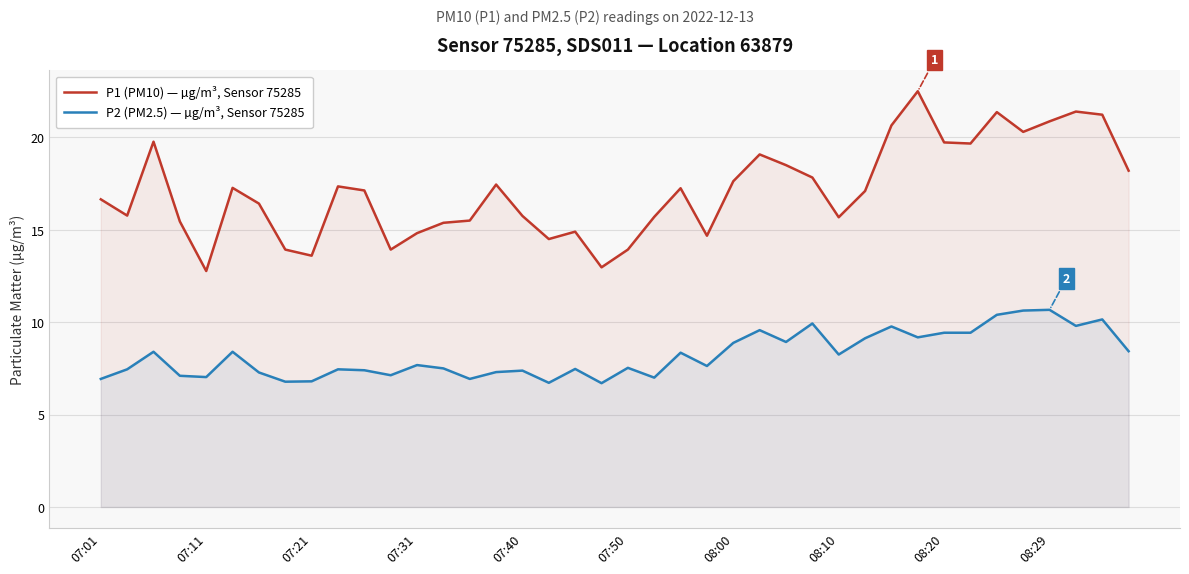

List the series in order of their peak value, lowest first.

P2 (PM2.5) — µg/m³, Sensor 75285, P1 (PM10) — µg/m³, Sensor 75285